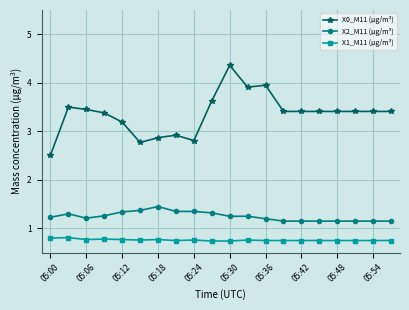

Count the number of data series in this chart.

3